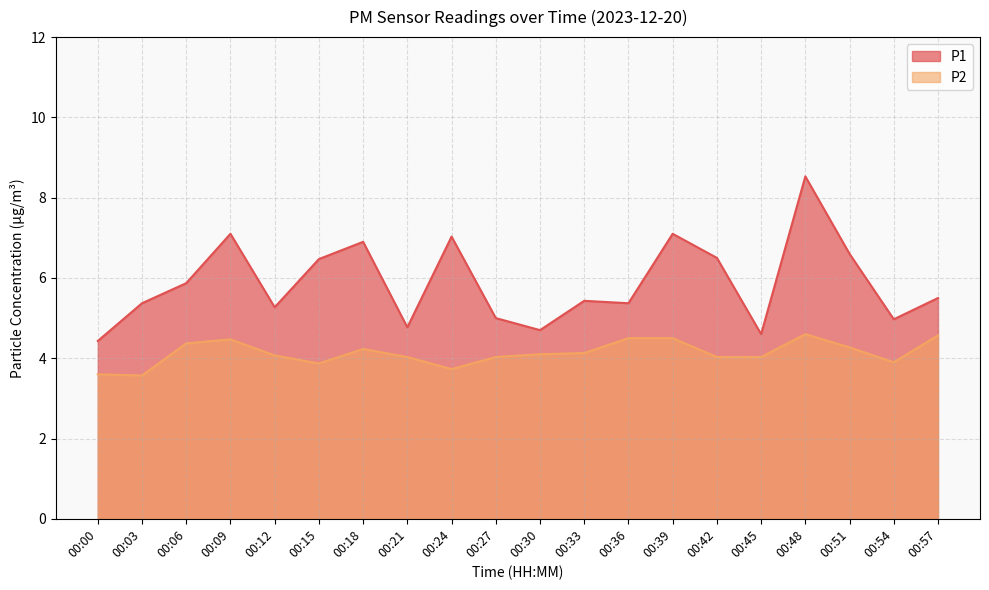

Where is P2 nearest to the value 4?

00:21